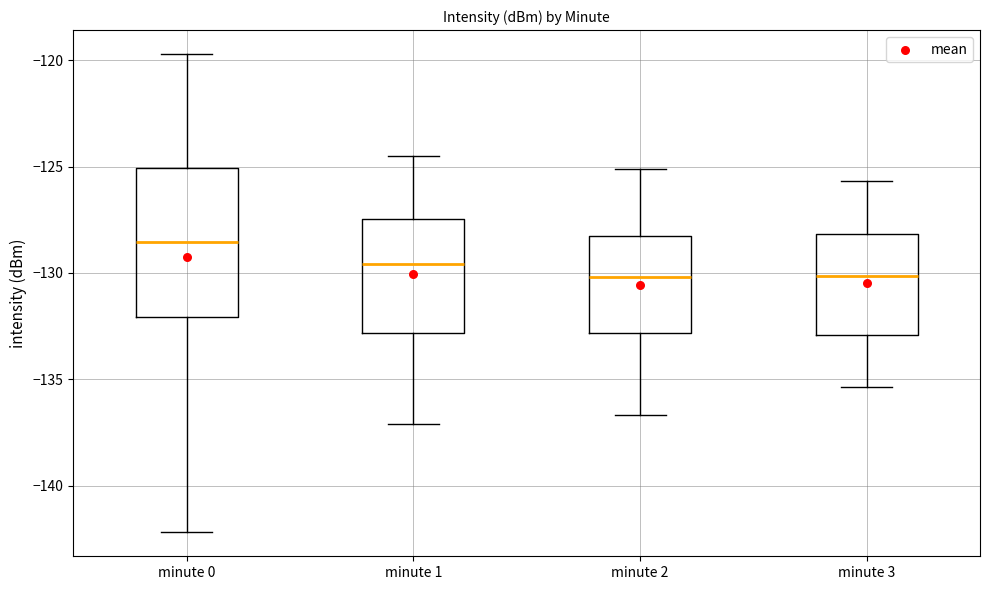

Which box's median line is the highest?

minute 0